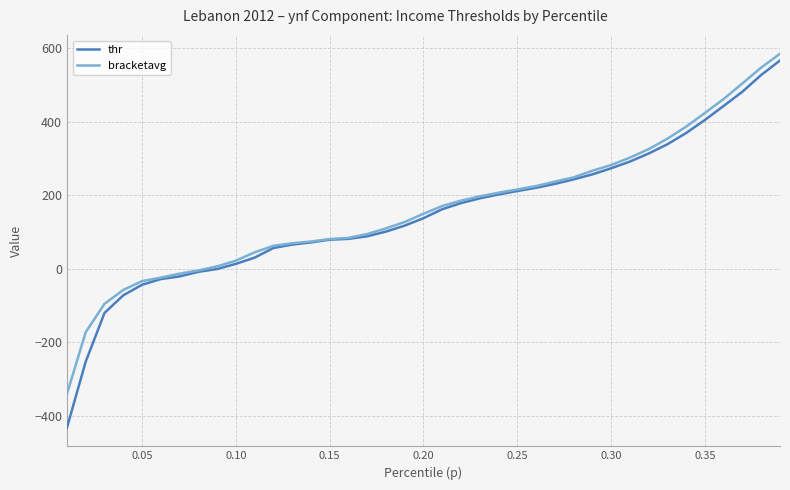

Which series has the largest range (max minus min)?

thr